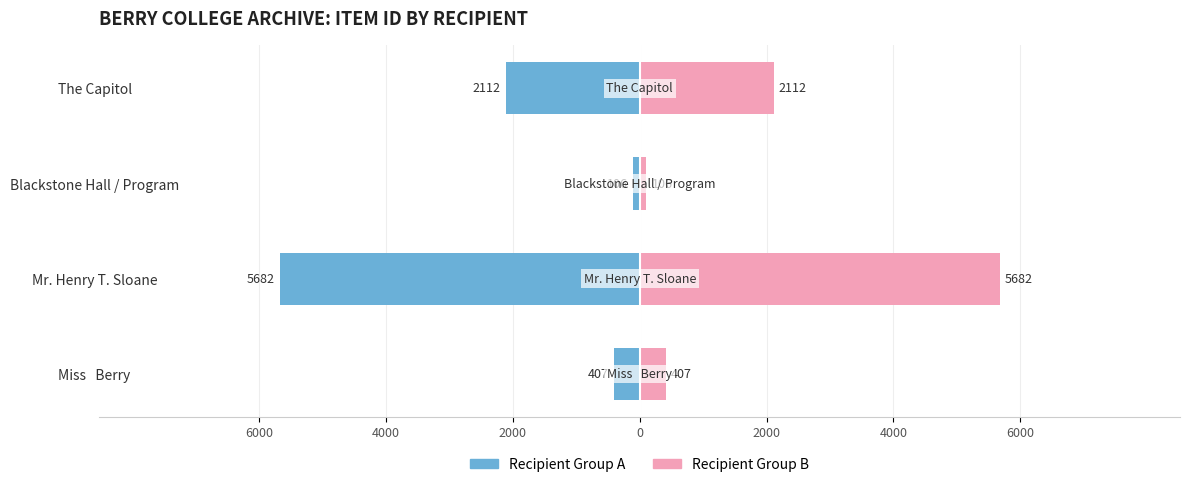

What is the value of the Recipient Group B bar at the 4th from the left?

2112